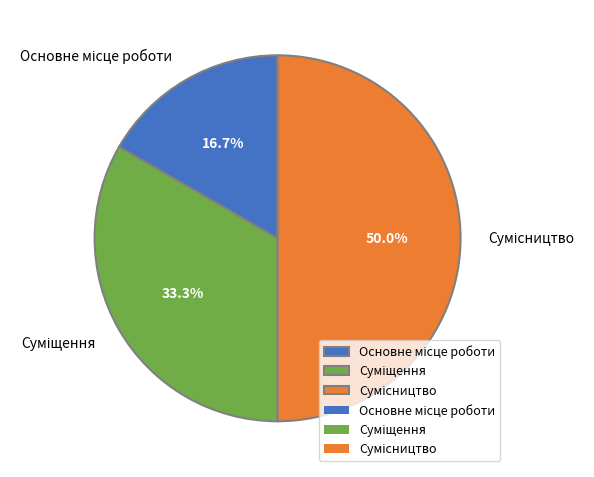

What is the smallest slice in the pie chart?

Основне місце роботи